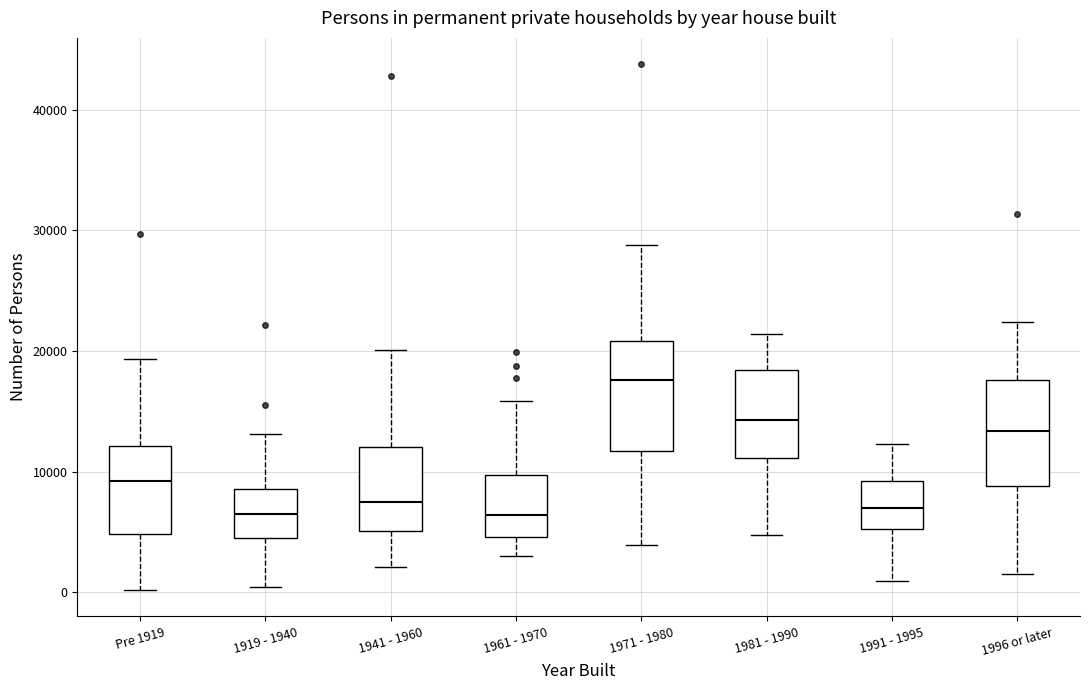

Where does the median line of the box for 1996 or later sit on the y-axis? The values are not printed on the chart, so give them approximately, as read against the axis.

13000